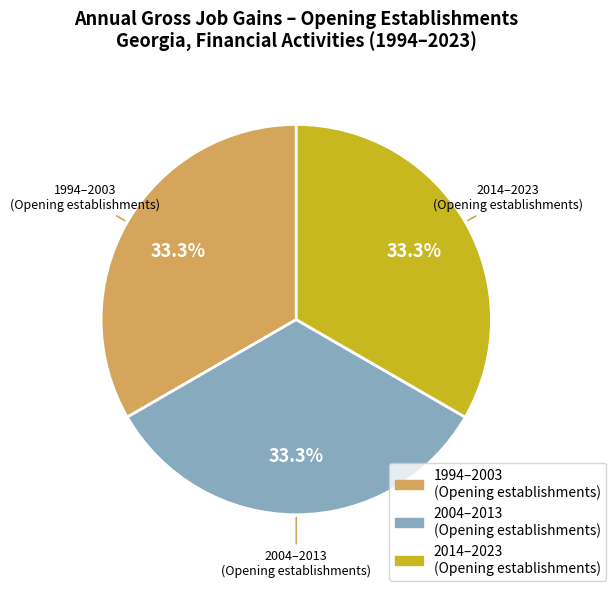

Is there a majority slice in this chart?

No